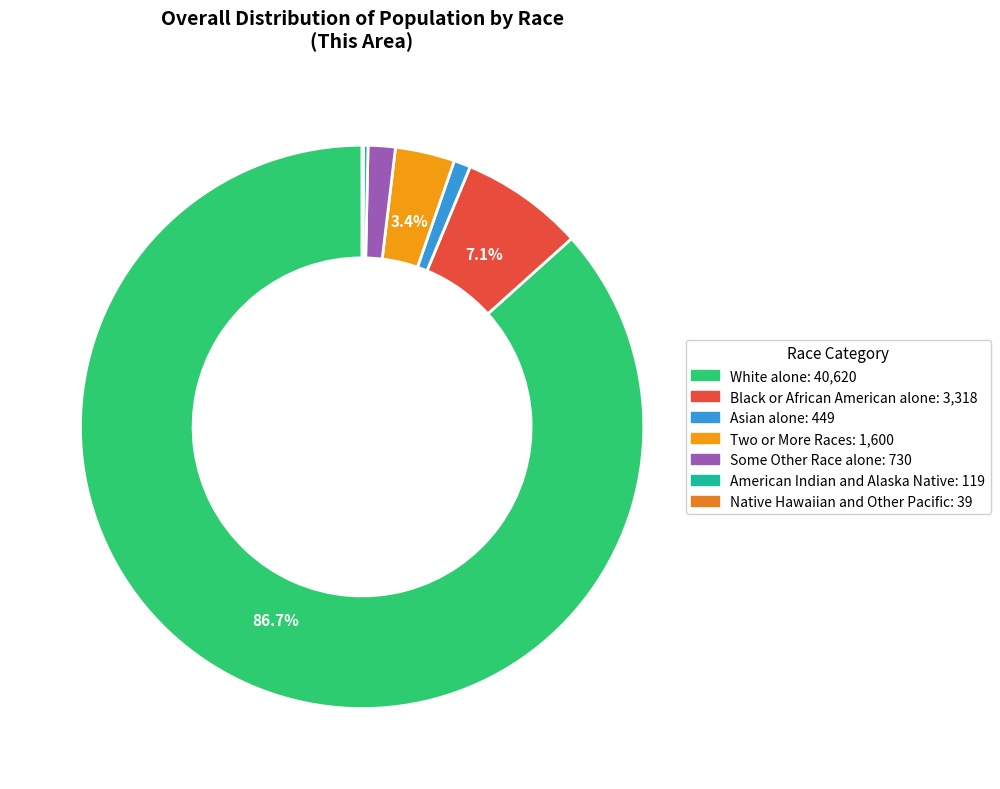

To the nearest percent, what is the combined percentage of American Indian and Alaska Native and Some Other Race alone?

2%